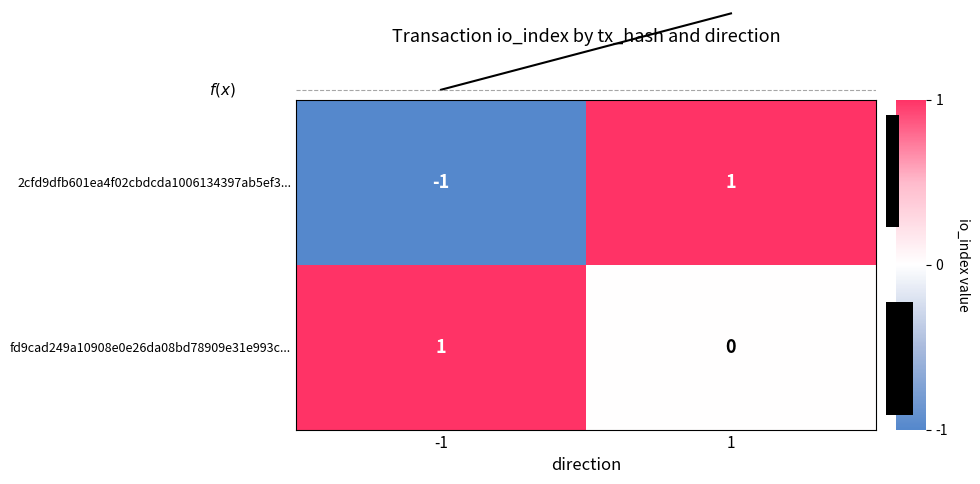

List the labels in order of fd9cad249a10908e0e26da08bd78909e31e993c... value, smallest first.

1, -1